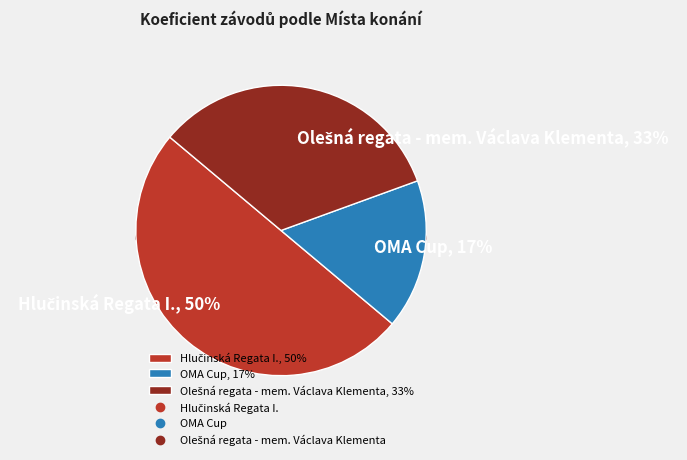

Which has a higher value, Olešná regata - mem. Václava Klementa or Hlučinská Regata I.?

Hlučinská Regata I.